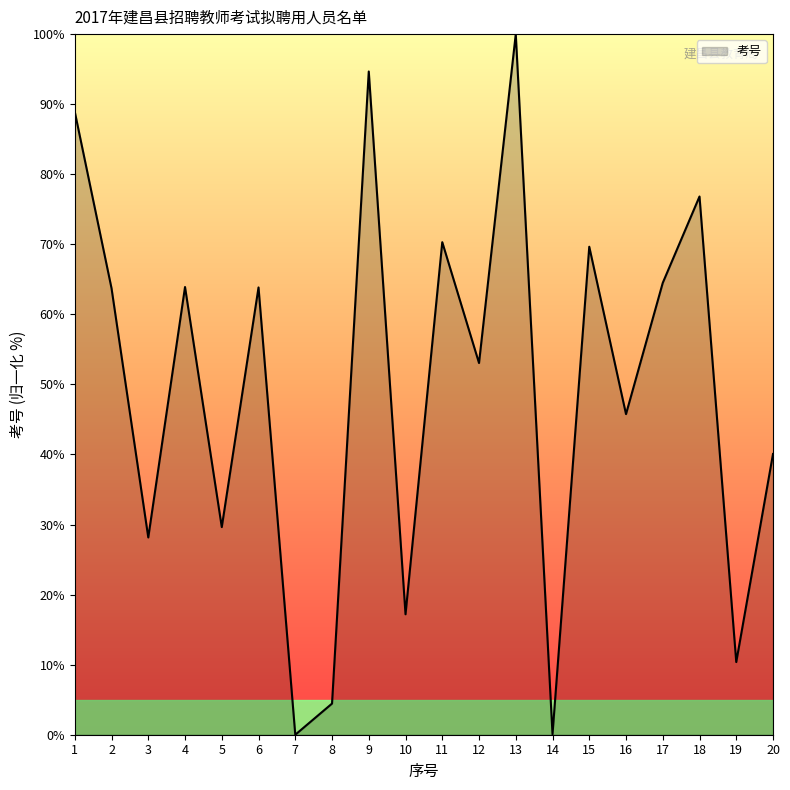

Does the chart display data point markers on the line(s)?

No